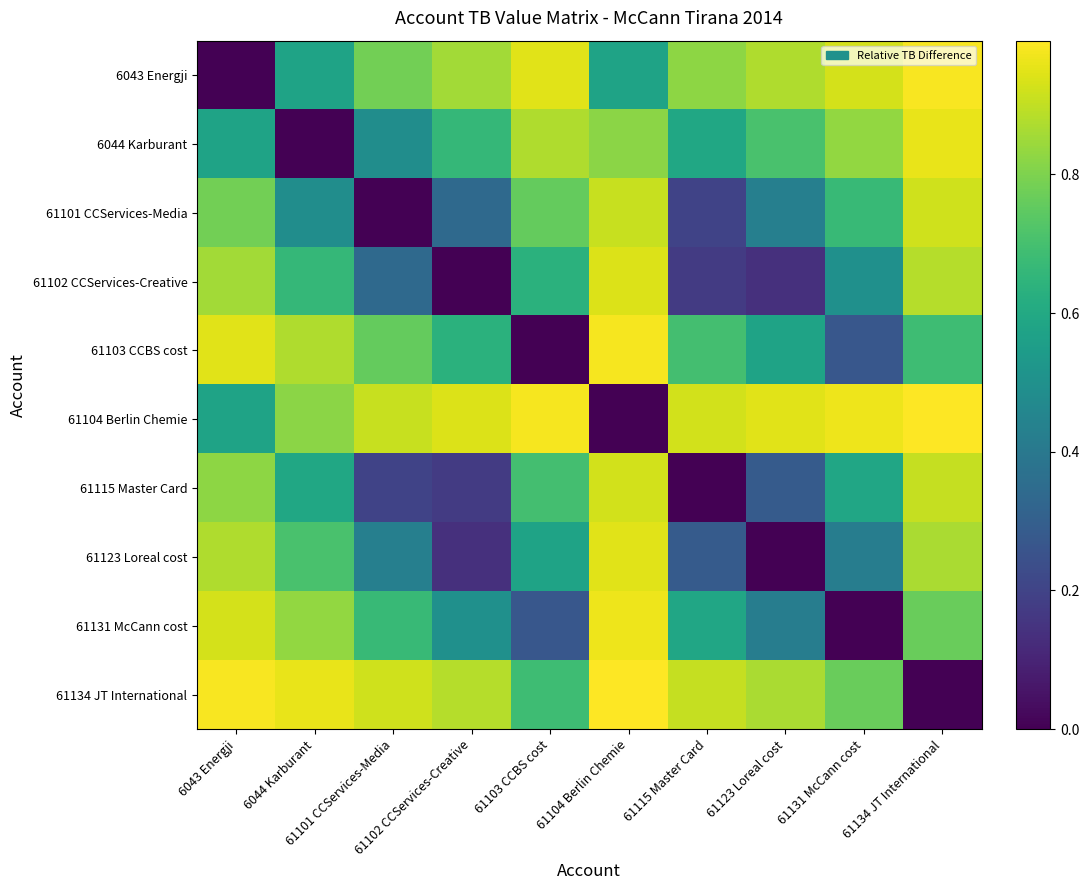

Reading left to right, extract all data points from this chart.

6043 Energji: 6043 Energji=0.0	6044 Karburant=0.6	61101 CCServices-Media=0.8	61102 CCServices-Creative=0.9	61103 CCBS cost=0.9	61104 Berlin Chemie=0.6	61115 Master Card=0.8	61123 Loreal cost=0.9	61131 McCann cost=0.9	61134 JT International=1.0
6044 Karburant: 6043 Energji=0.6	6044 Karburant=0.0	61101 CCServices-Media=0.5	61102 CCServices-Creative=0.7	61103 CCBS cost=0.9	61104 Berlin Chemie=0.8	61115 Master Card=0.6	61123 Loreal cost=0.7	61131 McCann cost=0.8	61134 JT International=1.0
61101 CCServices-Media: 6043 Energji=0.8	6044 Karburant=0.5	61101 CCServices-Media=0.0	61102 CCServices-Creative=0.3	61103 CCBS cost=0.8	61104 Berlin Chemie=0.9	61115 Master Card=0.2	61123 Loreal cost=0.4	61131 McCann cost=0.7	61134 JT International=0.9
61102 CCServices-Creative: 6043 Energji=0.9	6044 Karburant=0.7	61101 CCServices-Media=0.3	61102 CCServices-Creative=0.0	61103 CCBS cost=0.6	61104 Berlin Chemie=0.9	61115 Master Card=0.2	61123 Loreal cost=0.1	61131 McCann cost=0.5	61134 JT International=0.9
61103 CCBS cost: 6043 Energji=0.9	6044 Karburant=0.9	61101 CCServices-Media=0.8	61102 CCServices-Creative=0.6	61103 CCBS cost=0.0	61104 Berlin Chemie=1.0	61115 Master Card=0.7	61123 Loreal cost=0.6	61131 McCann cost=0.3	61134 JT International=0.7
61104 Berlin Chemie: 6043 Energji=0.6	6044 Karburant=0.8	61101 CCServices-Media=0.9	61102 CCServices-Creative=0.9	61103 CCBS cost=1.0	61104 Berlin Chemie=0.0	61115 Master Card=0.9	61123 Loreal cost=0.9	61131 McCann cost=1.0	61134 JT International=1.0
61115 Master Card: 6043 Energji=0.8	6044 Karburant=0.6	61101 CCServices-Media=0.2	61102 CCServices-Creative=0.2	61103 CCBS cost=0.7	61104 Berlin Chemie=0.9	61115 Master Card=0.0	61123 Loreal cost=0.3	61131 McCann cost=0.6	61134 JT International=0.9
61123 Loreal cost: 6043 Energji=0.9	6044 Karburant=0.7	61101 CCServices-Media=0.4	61102 CCServices-Creative=0.1	61103 CCBS cost=0.6	61104 Berlin Chemie=0.9	61115 Master Card=0.3	61123 Loreal cost=0.0	61131 McCann cost=0.4	61134 JT International=0.9
61131 McCann cost: 6043 Energji=0.9	6044 Karburant=0.8	61101 CCServices-Media=0.7	61102 CCServices-Creative=0.5	61103 CCBS cost=0.3	61104 Berlin Chemie=1.0	61115 Master Card=0.6	61123 Loreal cost=0.4	61131 McCann cost=0.0	61134 JT International=0.8
61134 JT International: 6043 Energji=1.0	6044 Karburant=1.0	61101 CCServices-Media=0.9	61102 CCServices-Creative=0.9	61103 CCBS cost=0.7	61104 Berlin Chemie=1.0	61115 Master Card=0.9	61123 Loreal cost=0.9	61131 McCann cost=0.8	61134 JT International=0.0